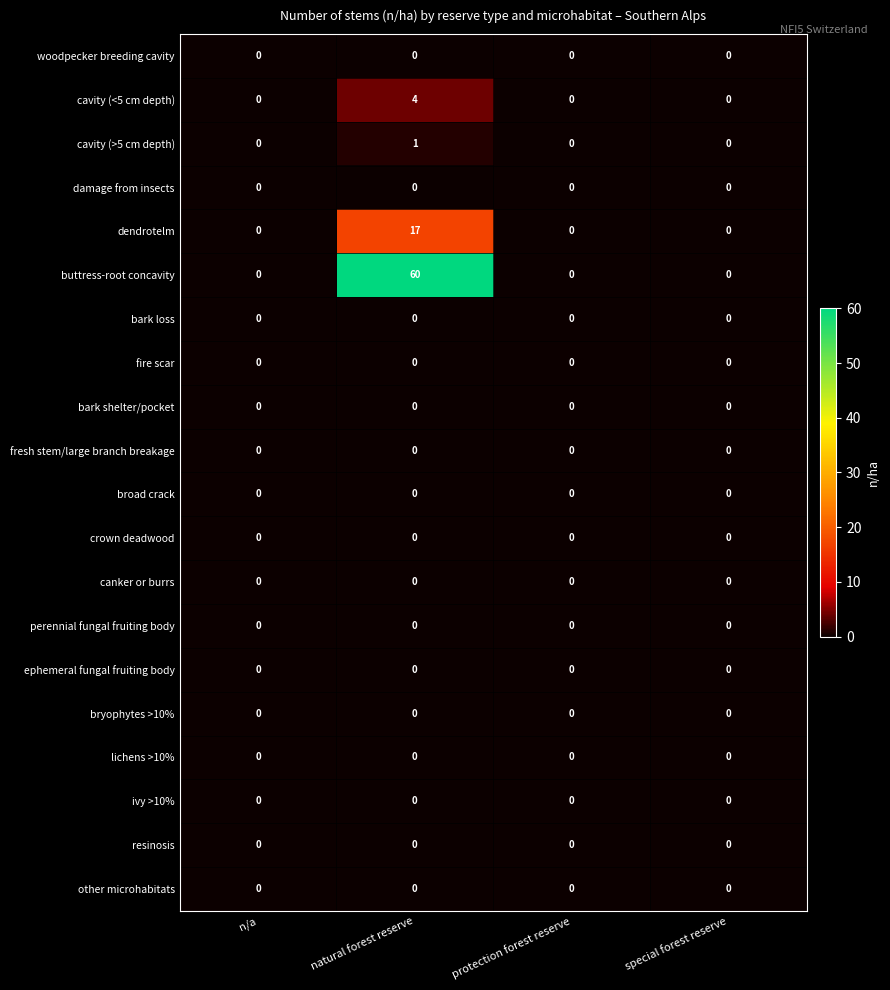

Which series changed the most between n/a and natural forest reserve?

buttress-root concavity